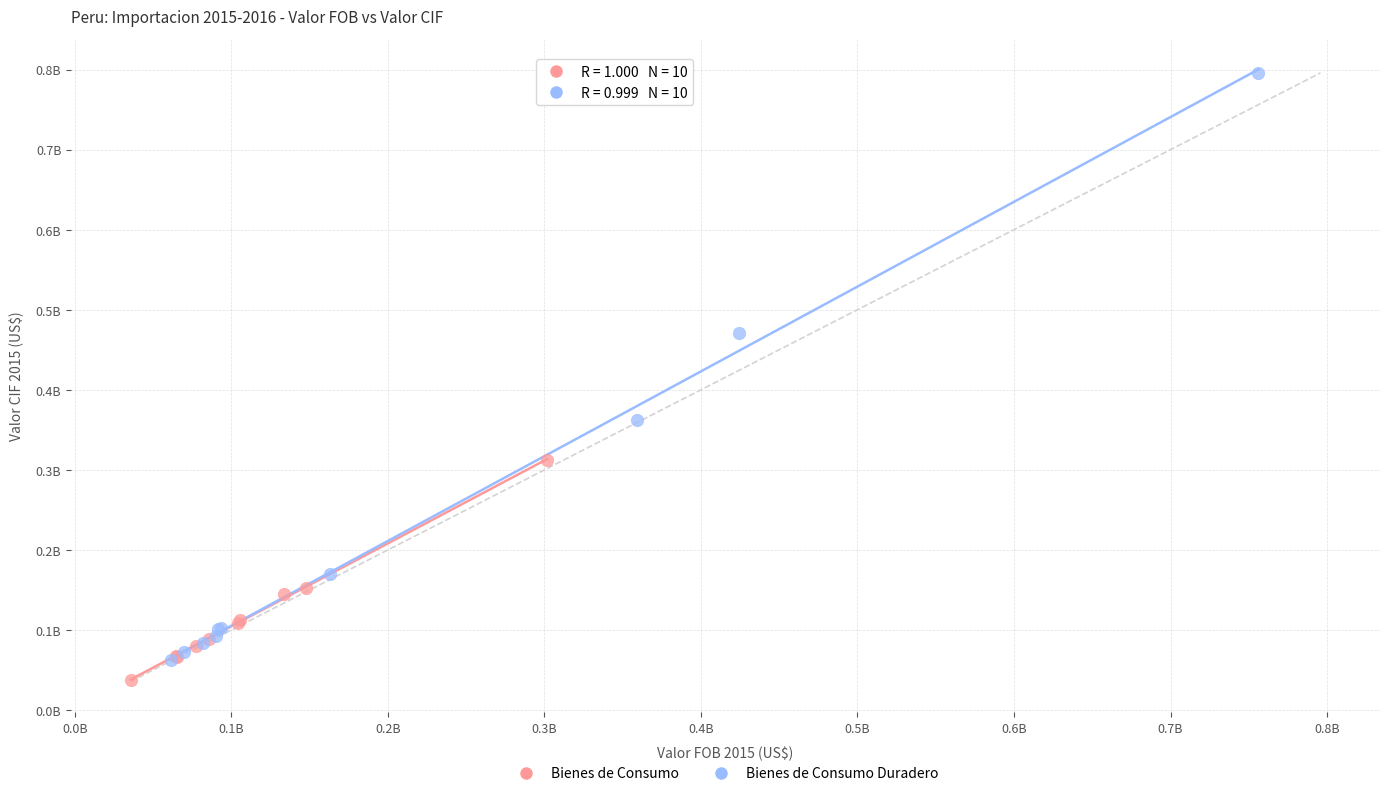

Which series contains the lowest Y value?

Bienes de Consumo